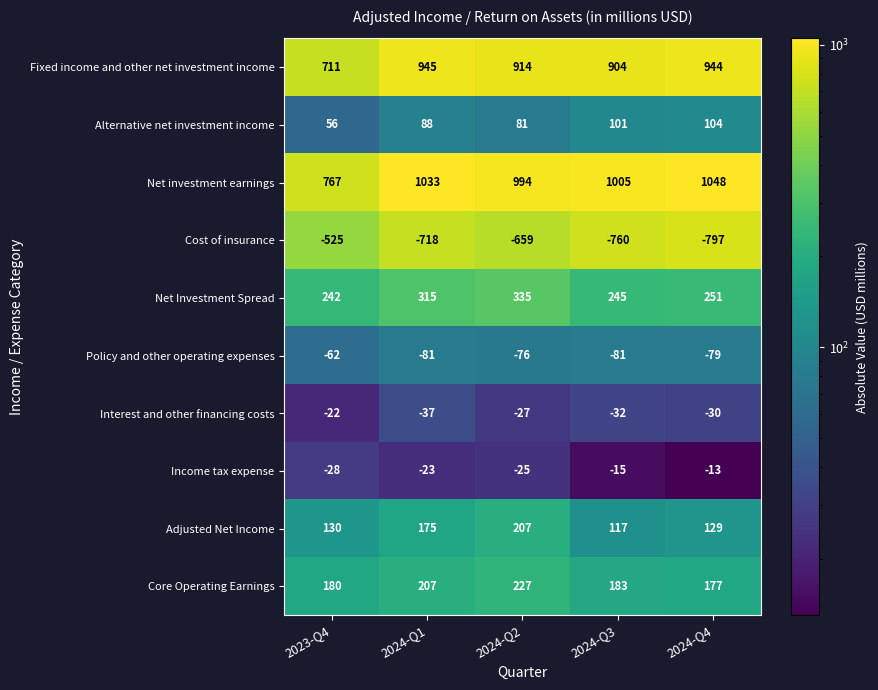

At how many categories does at least one series exceed 962?

4